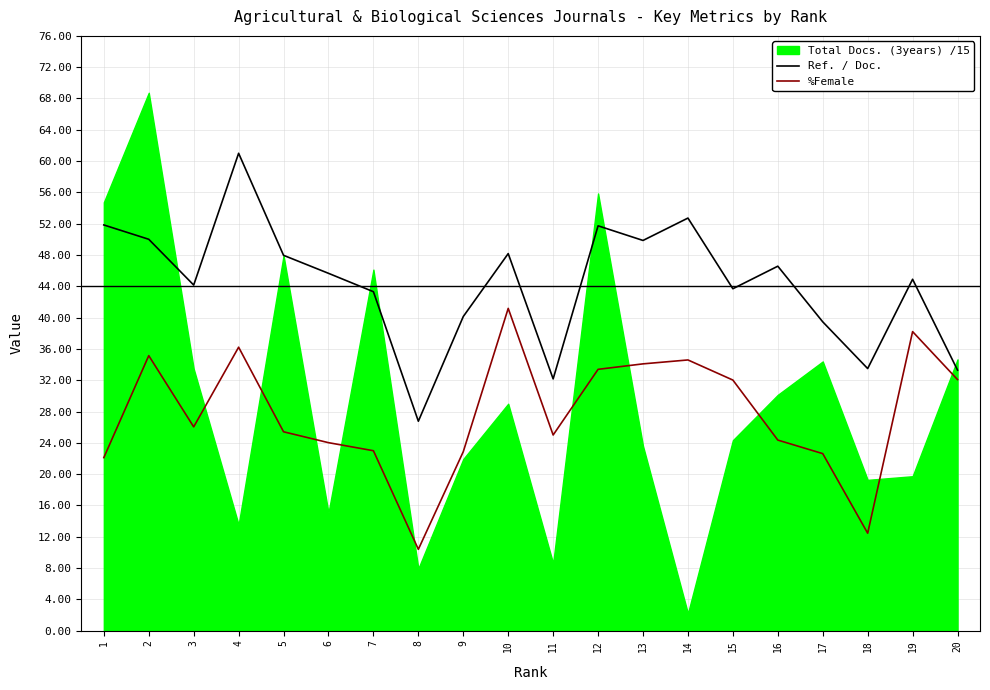

Which category has the lowest value in the Ref. / Doc. series?

8